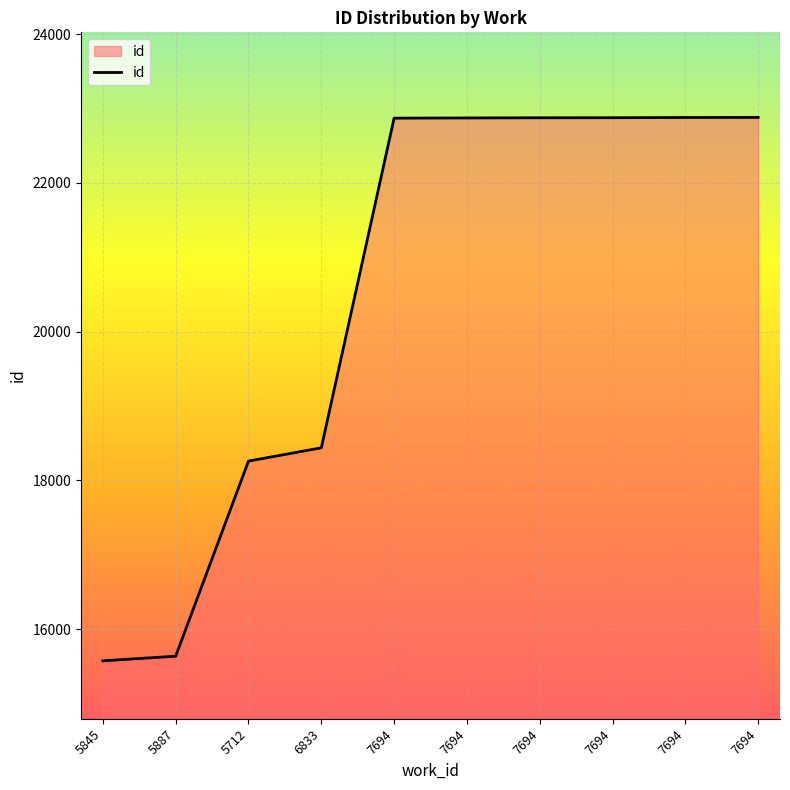

What is the difference between the second highest and second lowest values?

7244